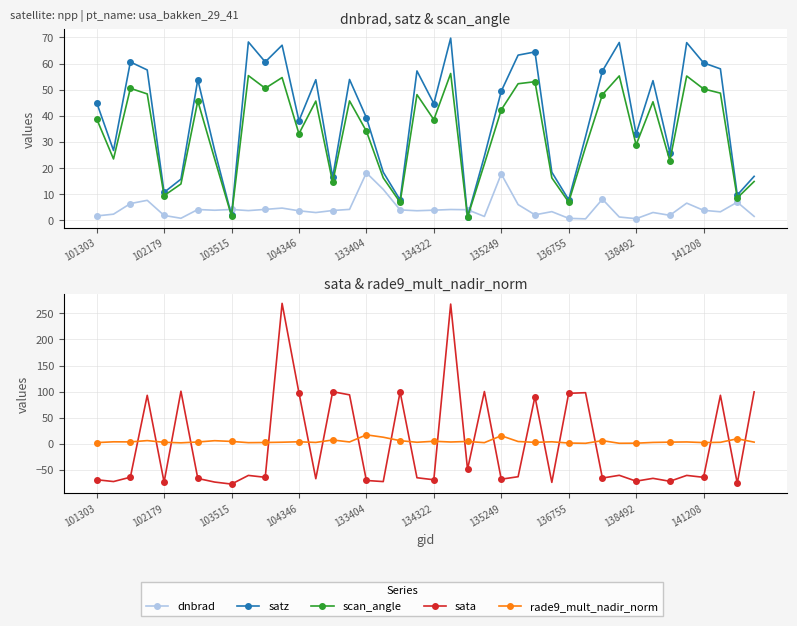

Read the sata value at 14.

99.7